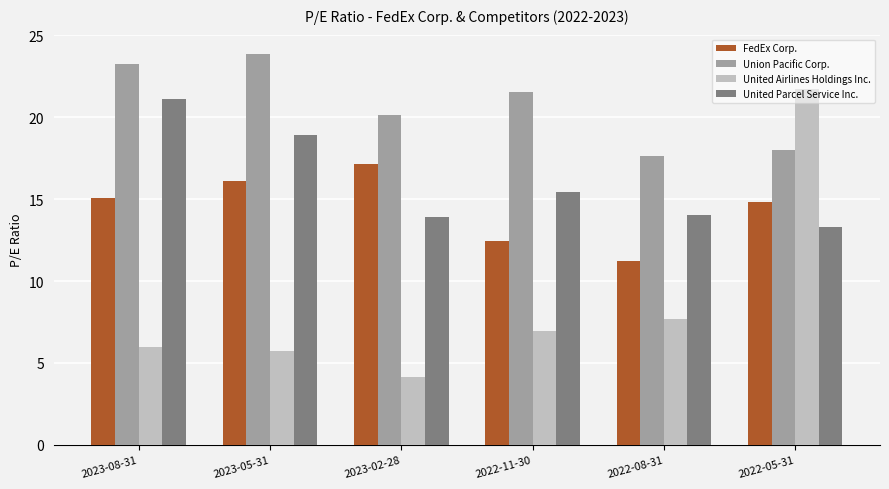

Is it true that United Airlines Holdings Inc. equals 4.2 at 2023-02-28?

True